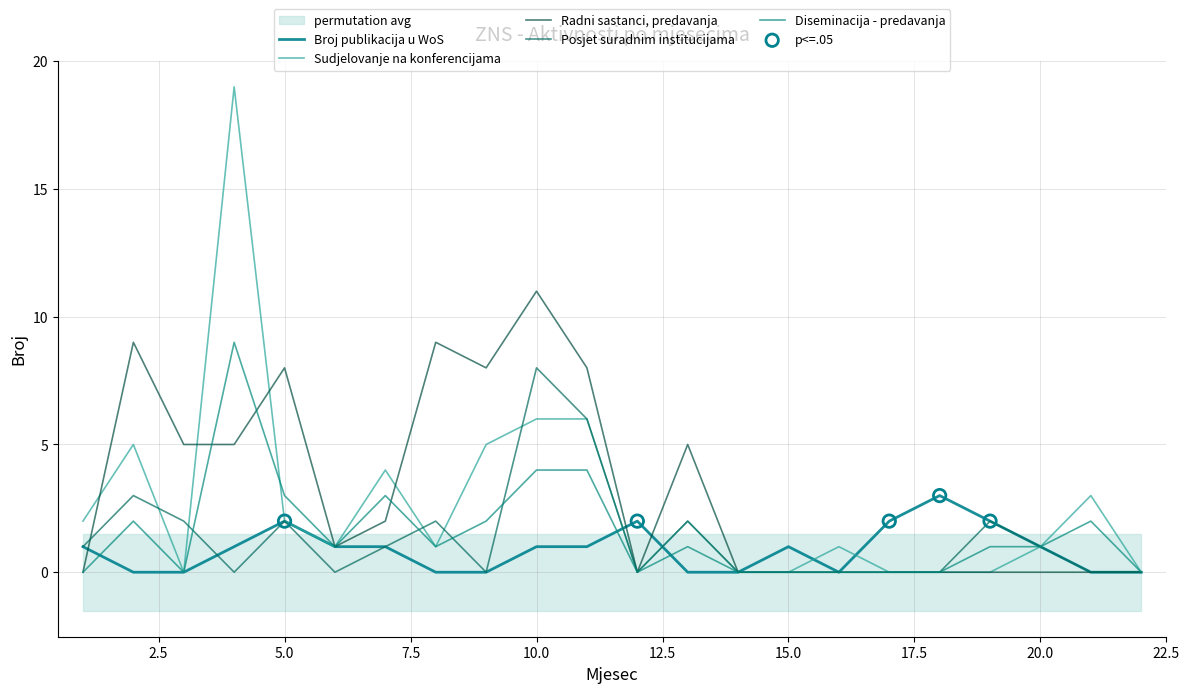

Which series has the largest total across all categories?

Radni sastanci, predavanja